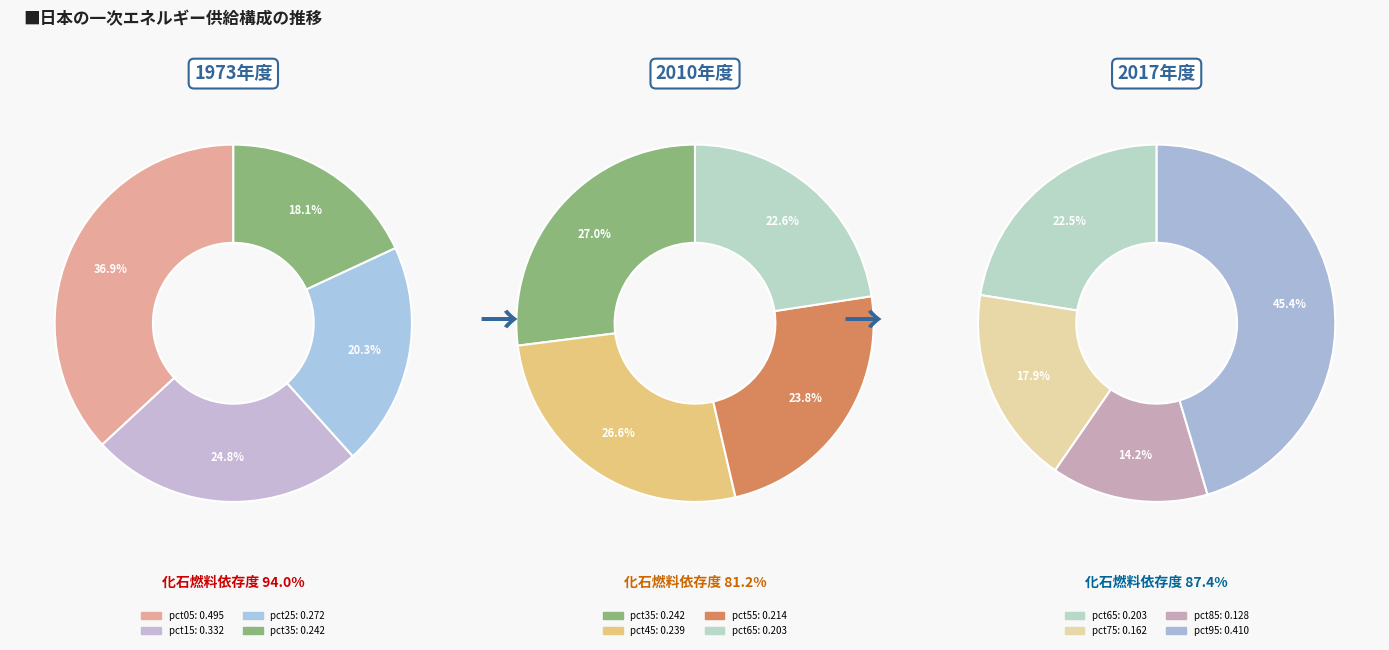

What is the largest slice in the pie chart?

pct05